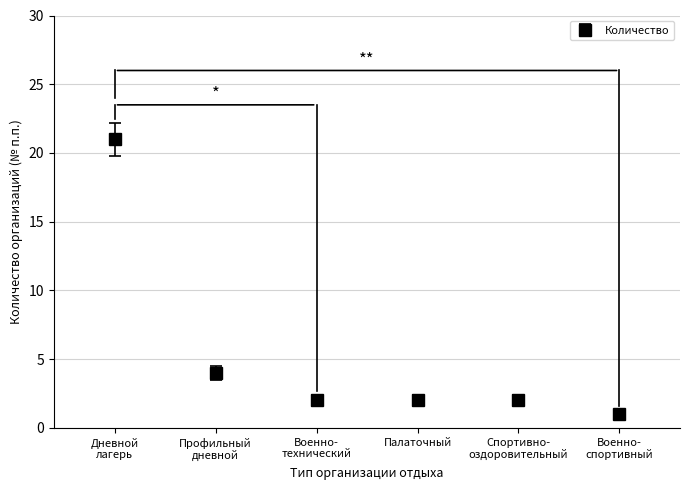

How many data points does each series have?

6